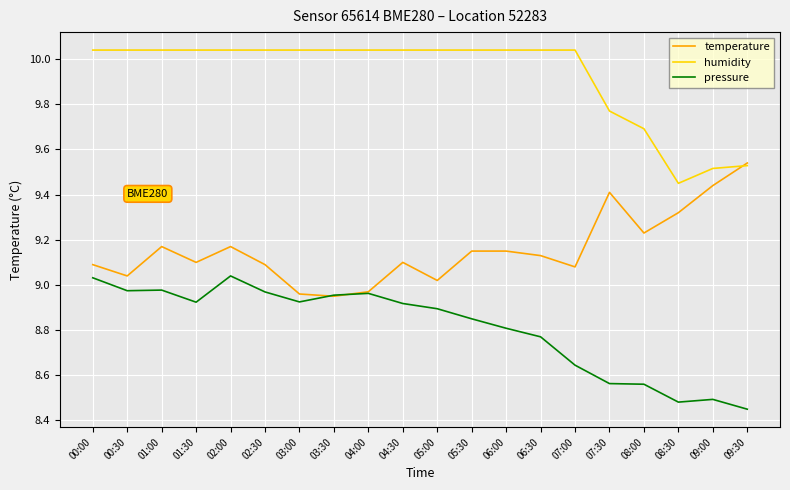

Which series has the largest total across all categories?

humidity